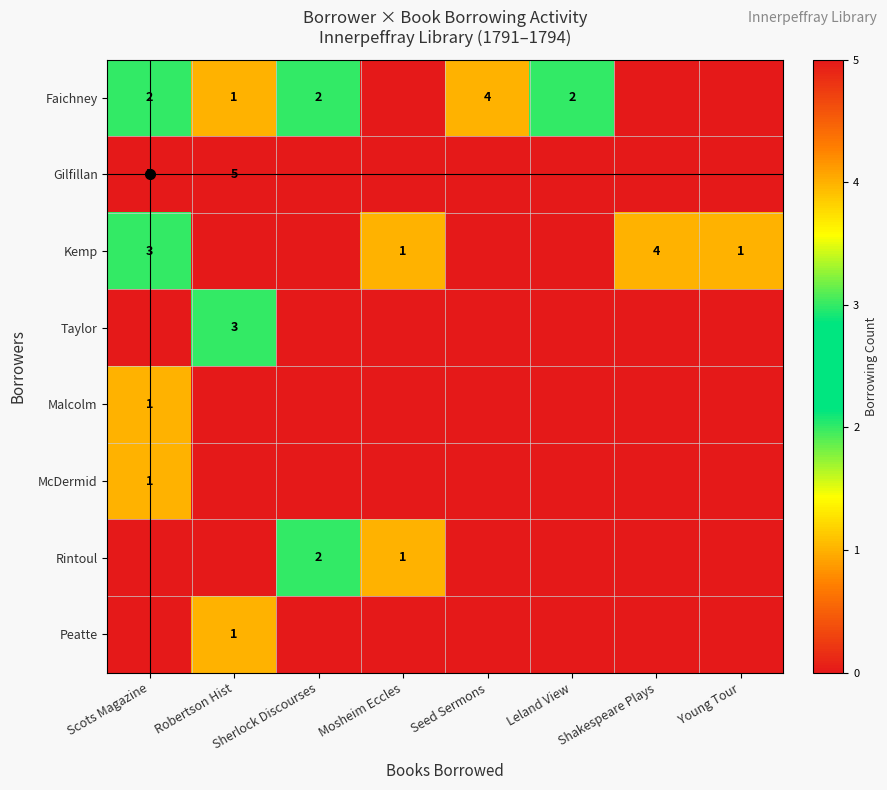

The value of Gilfillan at Mosheim Eccles is -2. True or false?

False